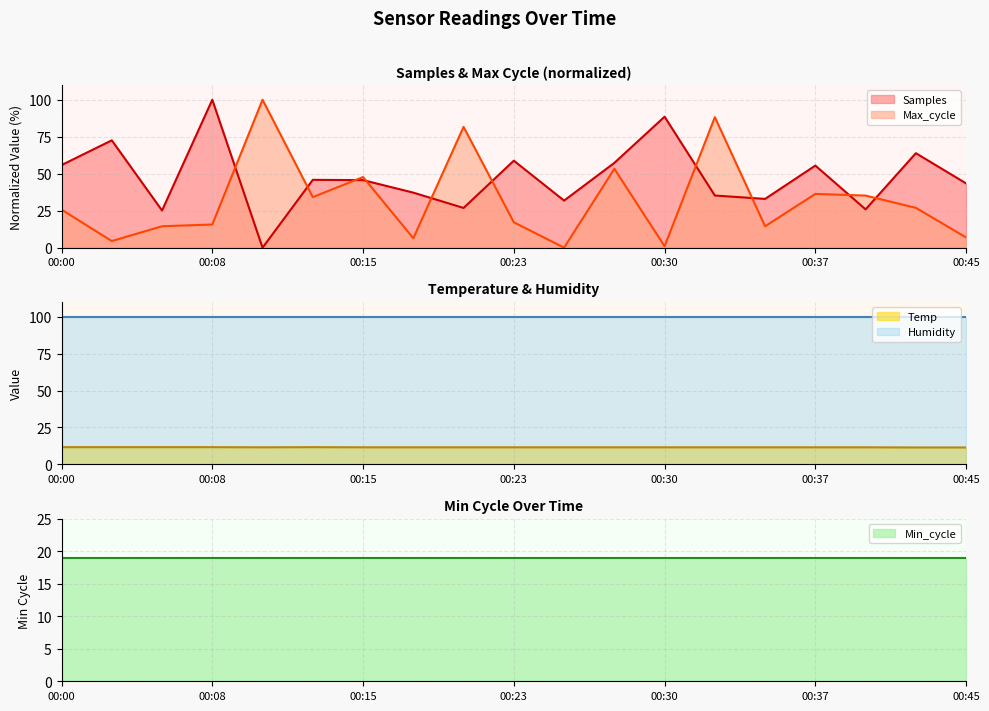

Where is the first local minimum for Temp?

00:10